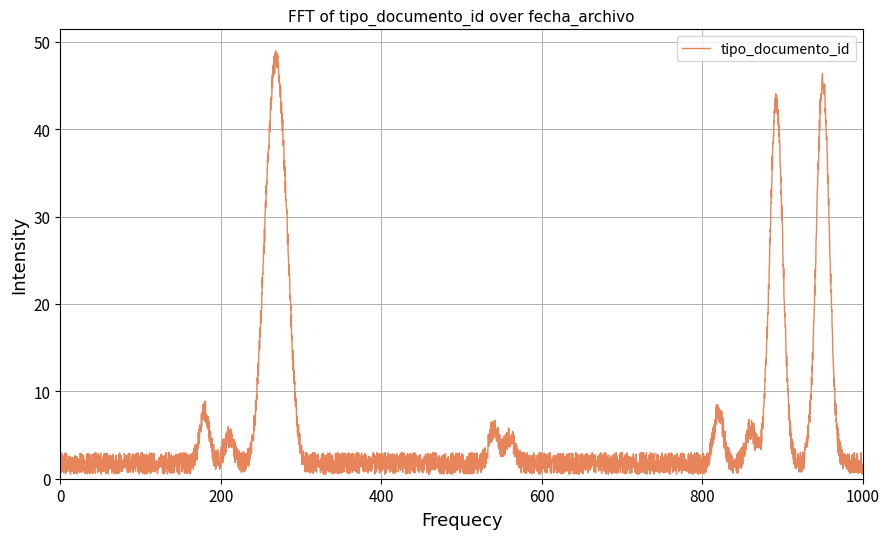

What is the difference between the maximum and minimum values?

48.5